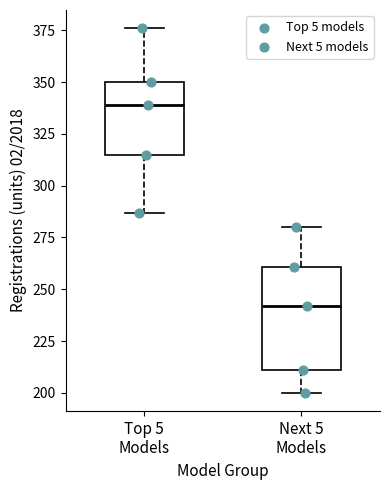

Reading left to right, transcribe this box plot: for each box, give where its median line is, the range the box spans, and where its two whiskers end, as read against the y-axis. The values are not printed on the chart, so give them approximately, as read against the axis.

Top 5 Models: median 340, box 315 to 350, whiskers 285 to 375
Next 5 Models: median 240, box 210 to 260, whiskers 200 to 280